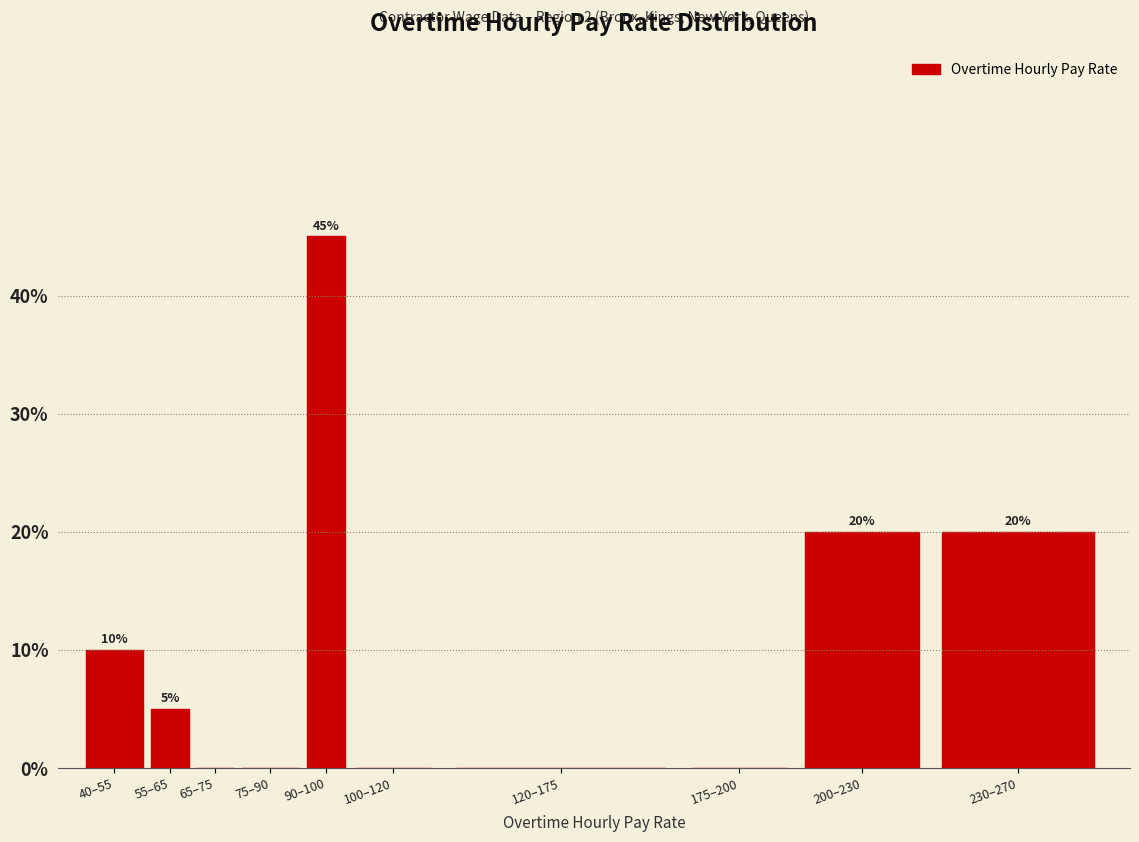

Reading left to right, transcribe all the data shown in this chart.

40–55=10	55–65=5	65–75=0	75–90=0	90–100=45	100–120=0	120–175=0	175–200=0	200–230=20	230–270=20